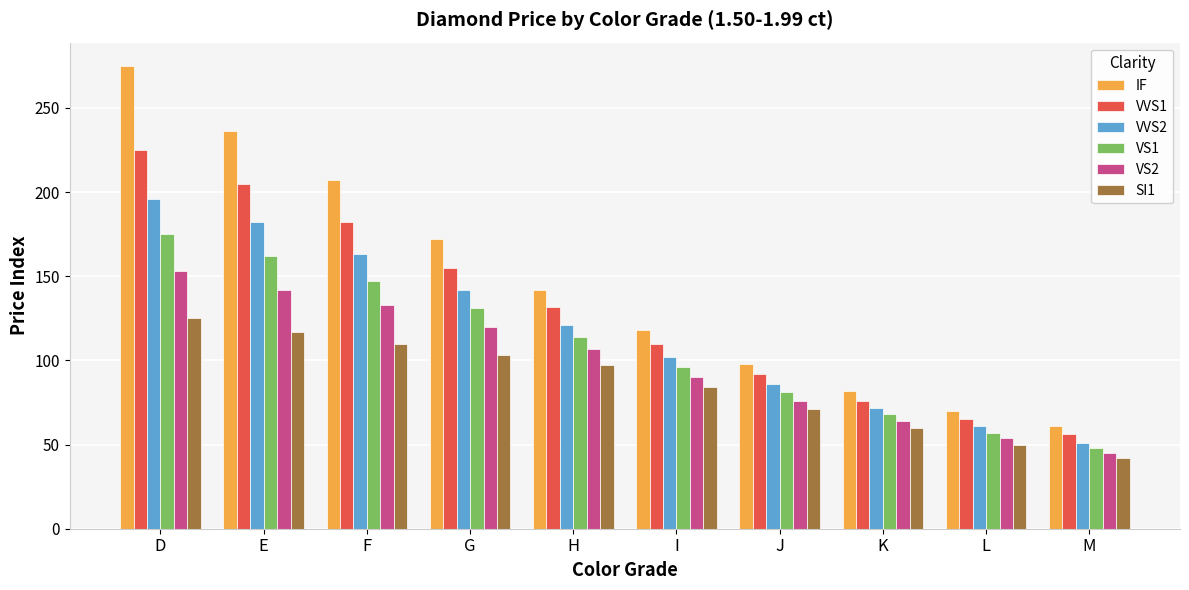

What is the difference between the VS1 values at M and K?

20